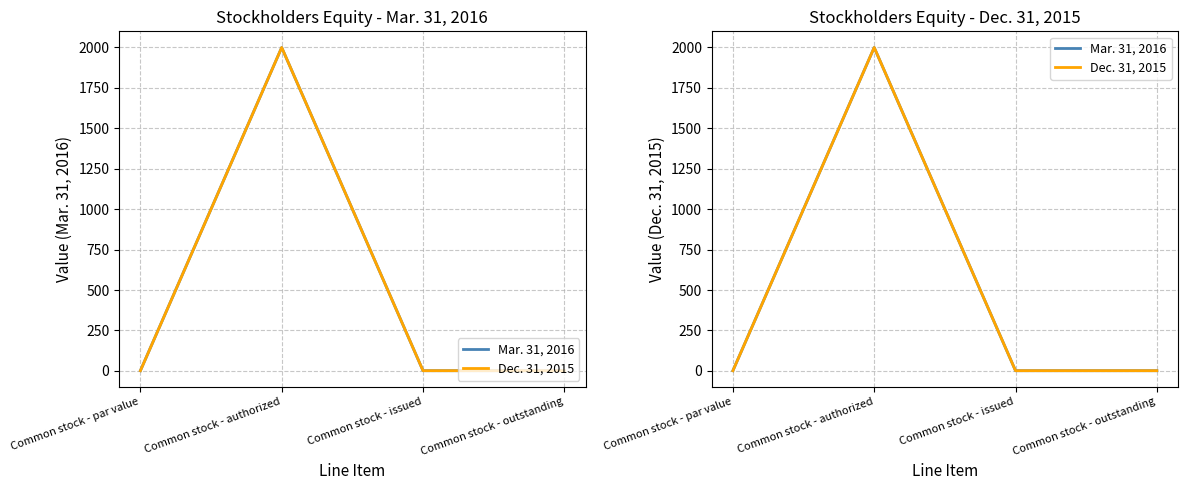

True or false: Mar. 31, 2016 and Dec. 31, 2015 cross at least once.

False